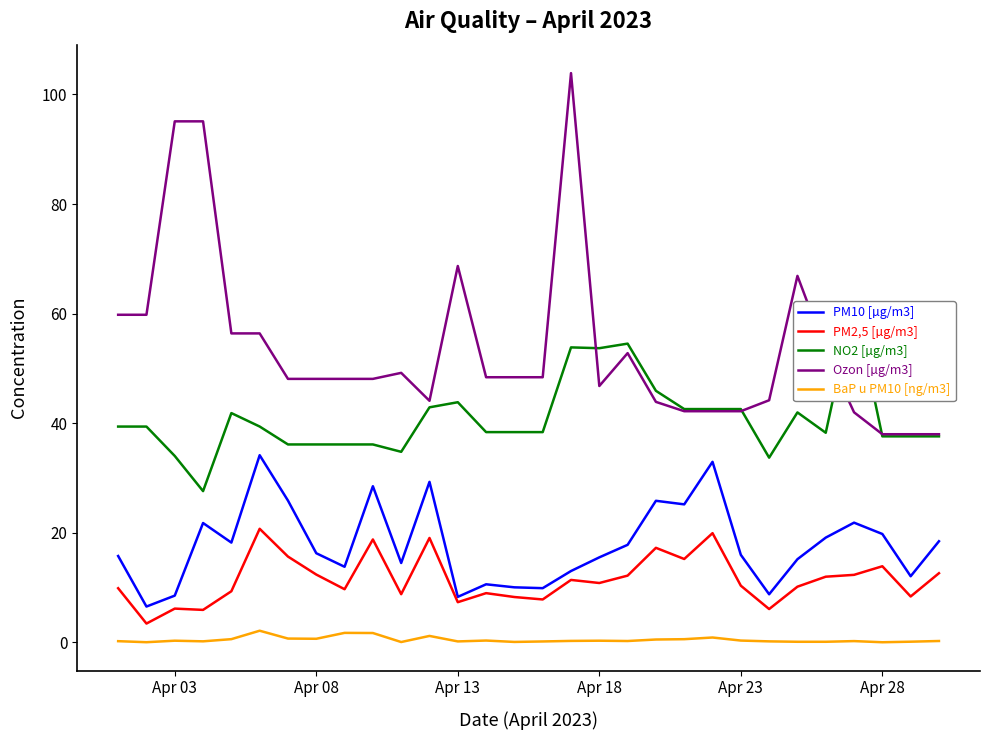

What is the average value of the BaP u PM10 [ng/m3] series?

0.5